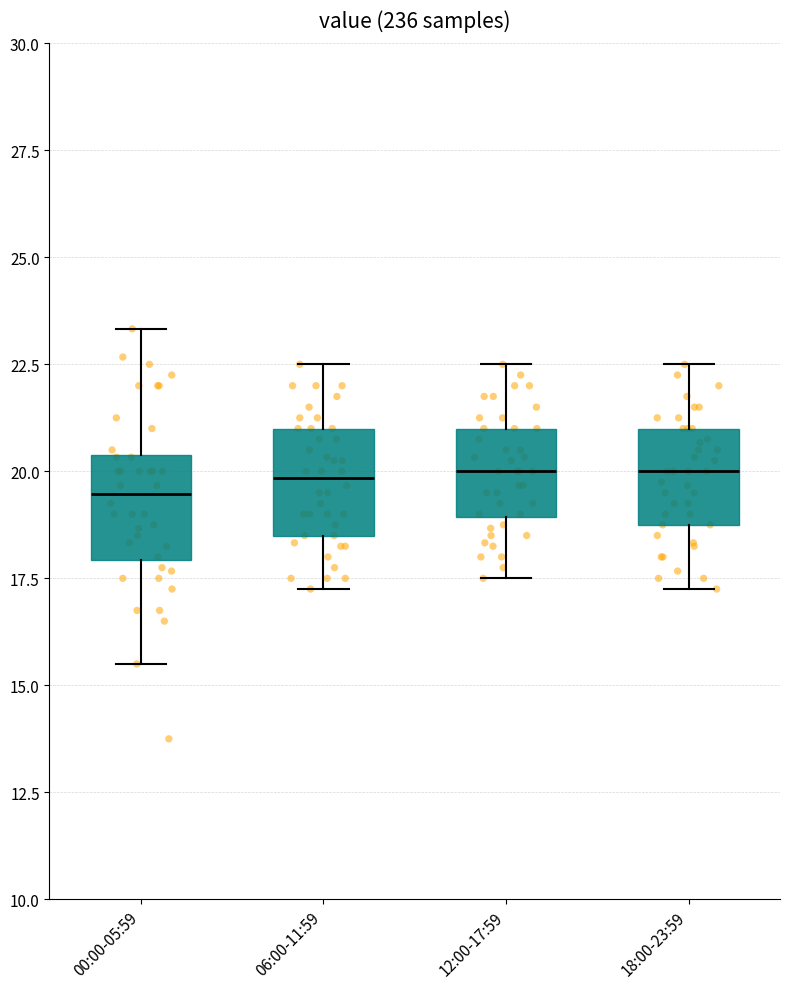

Where does the median line of the box for 00:00-05:59 sit on the y-axis? The values are not printed on the chart, so give them approximately, as read against the axis.

19.5